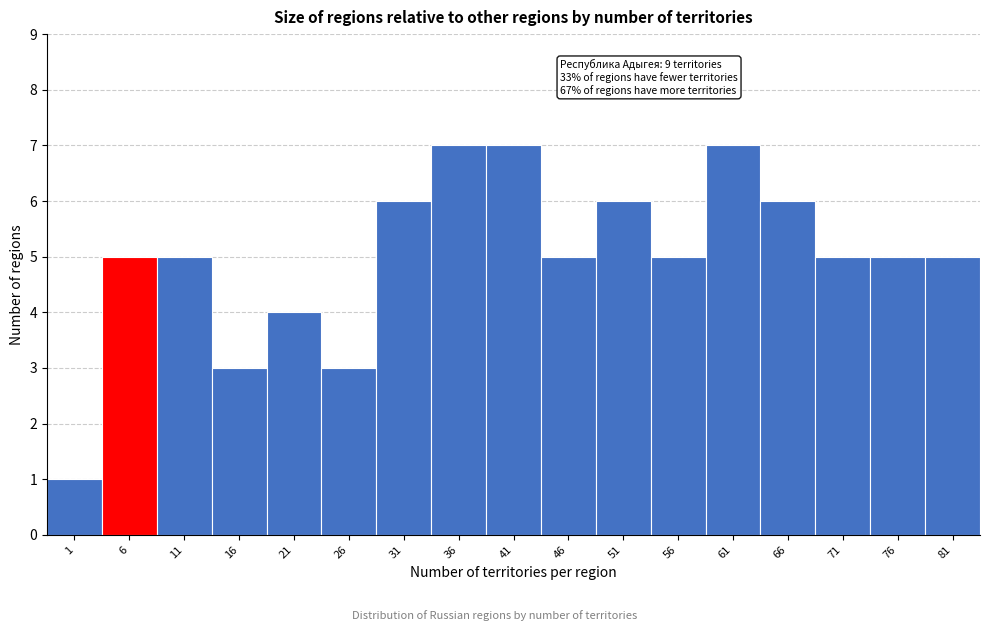

Reading right to left, transcribe all the data shown in this chart.

5	5	5	6	7	5	6	5	7	7	6	3	4	3	5	5	1